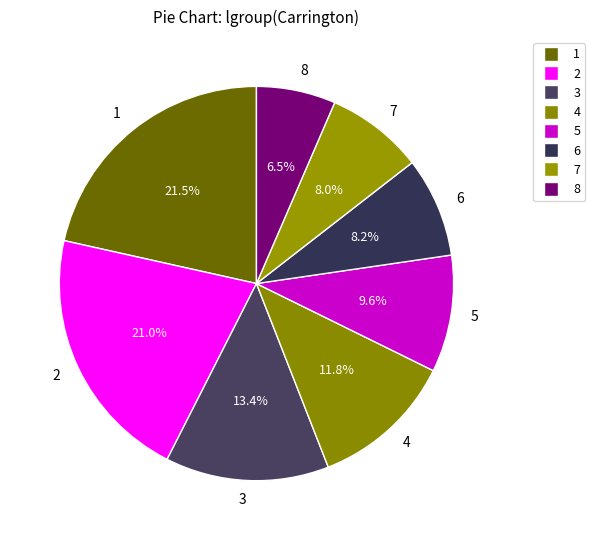

To the nearest percent, what is the combined percentage of 7 and 3?

21%